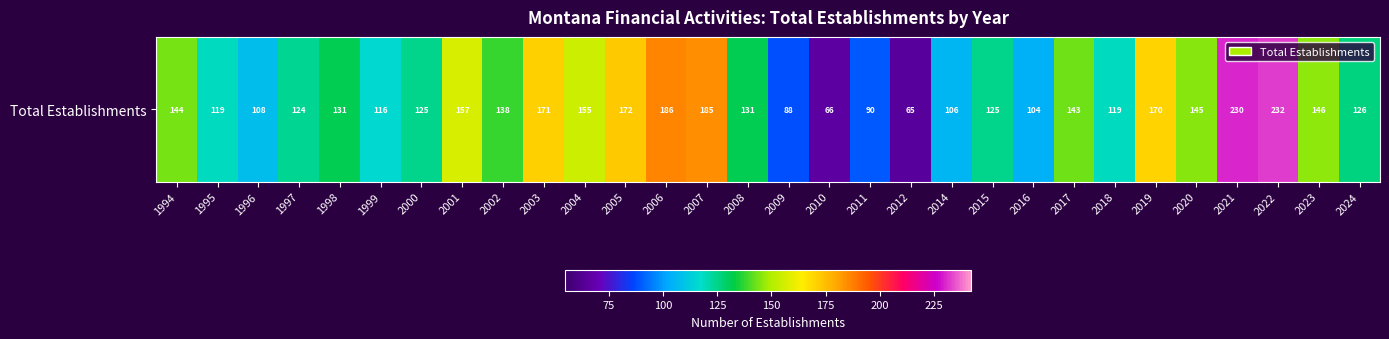

Reading left to right, list all the values displayed in this chart.

144	119	108	124	131	116	125	157	138	171	155	172	186	185	131	88	66	90	65	106	125	104	143	119	170	145	230	232	146	126